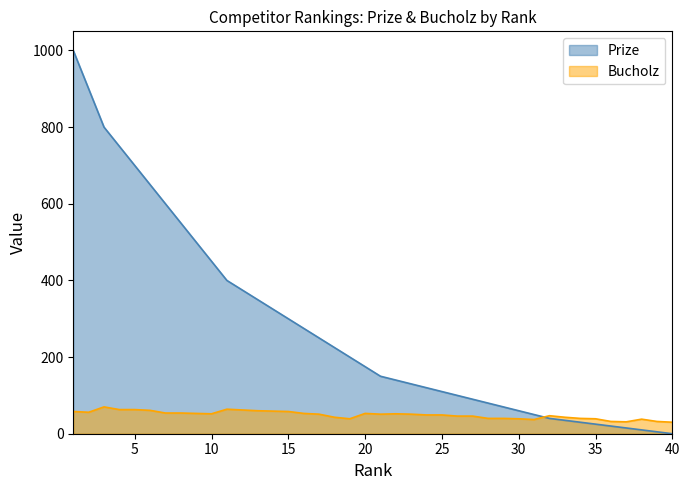

How many times do Bucholz and Prize cross each other?

1